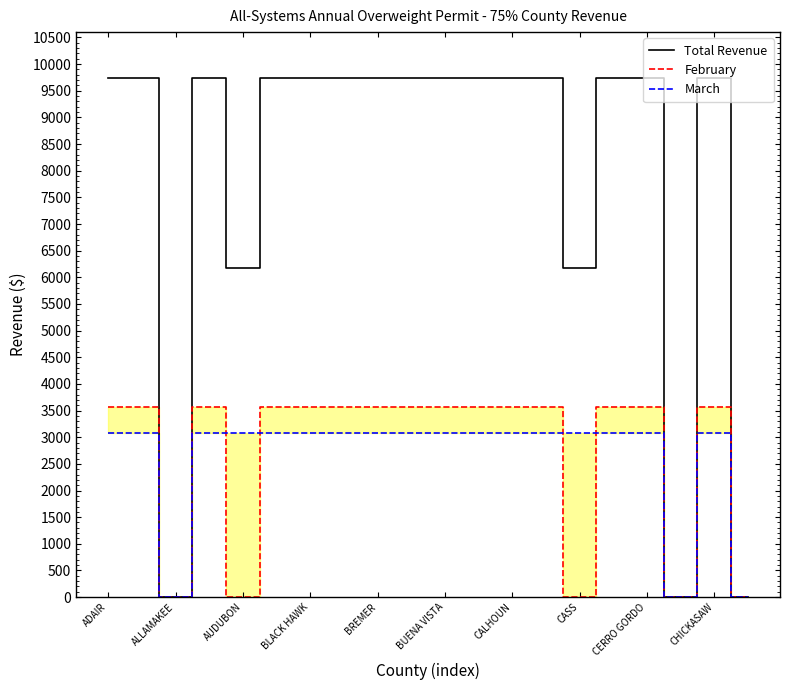

Which series has the largest range (max minus min)?

Total Revenue